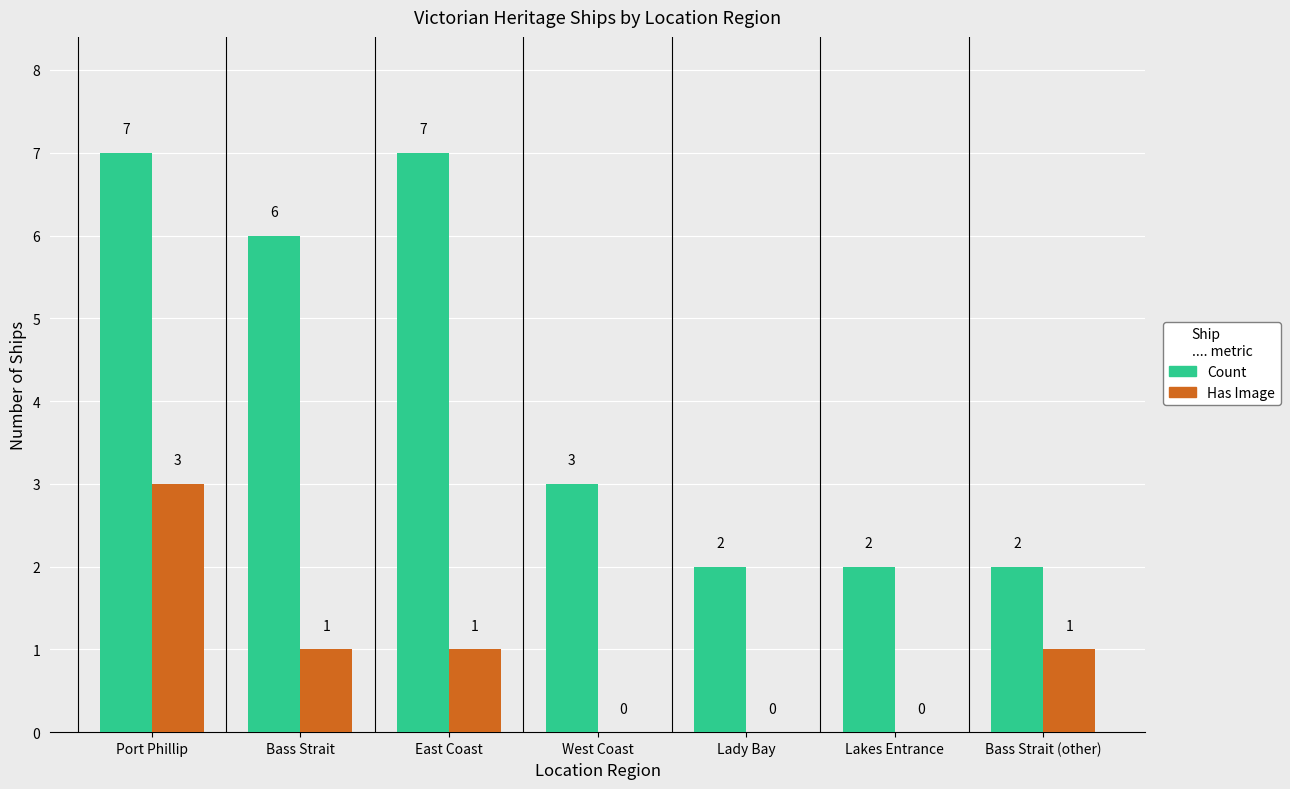

How many positive values does the Has Image series have?

4